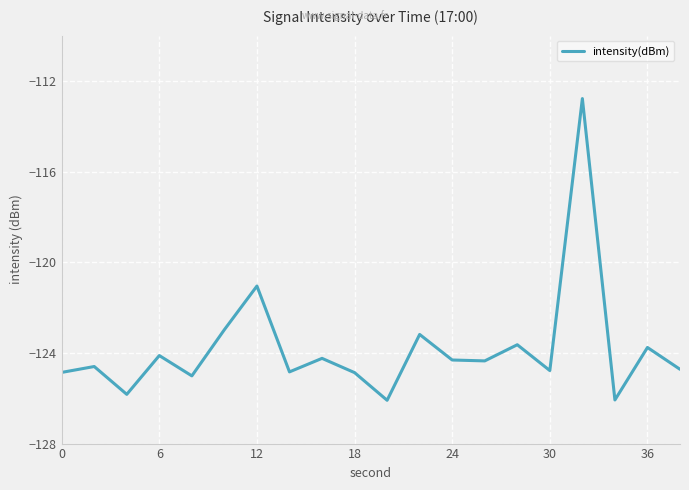

What is the smallest value displayed?

-126.1